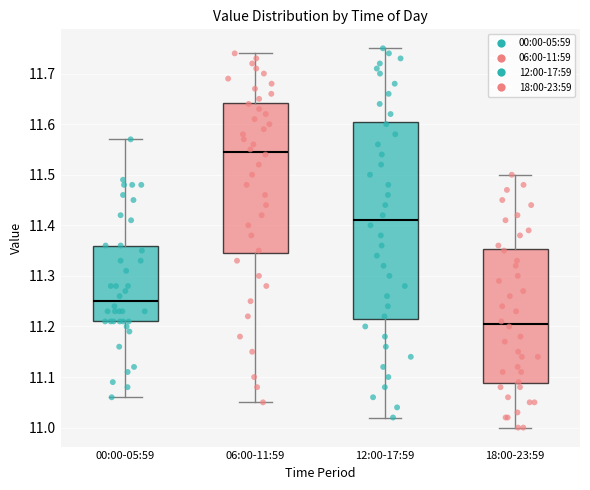

Comparing the boxes themselves (not the whiskers), which one is the tallest?

12:00-17:59